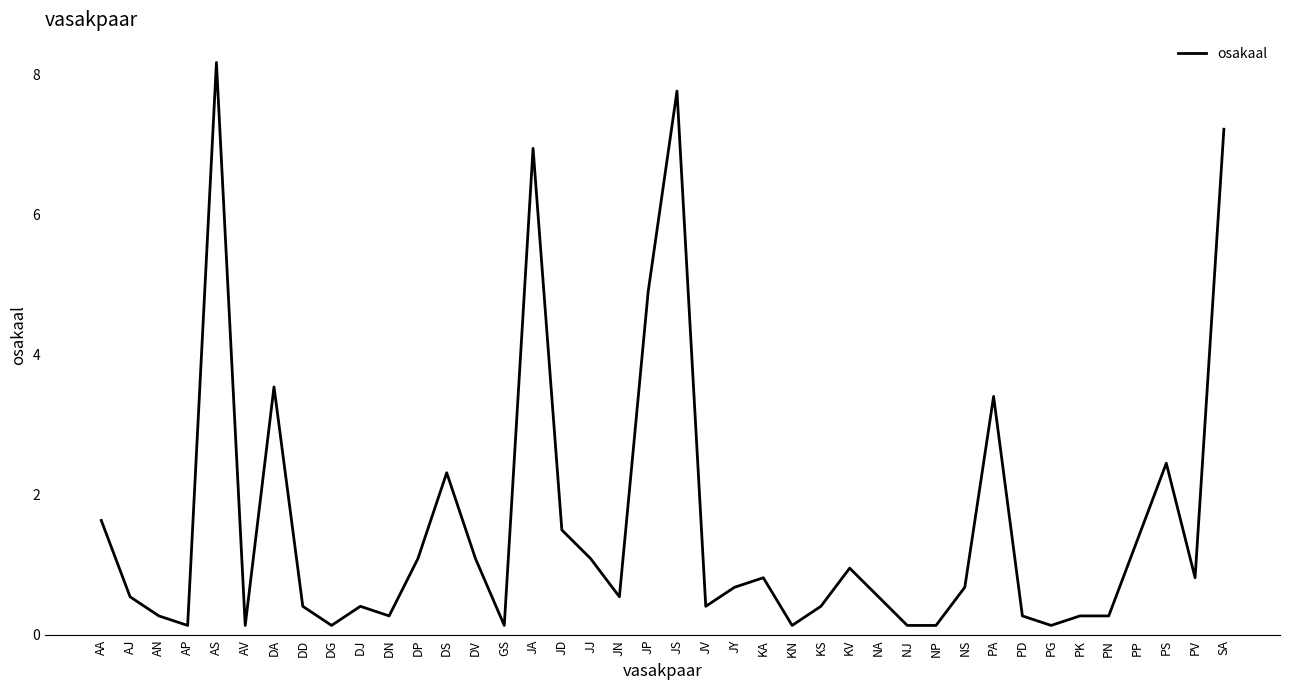

The value at NS is 0.7. True or false?

True